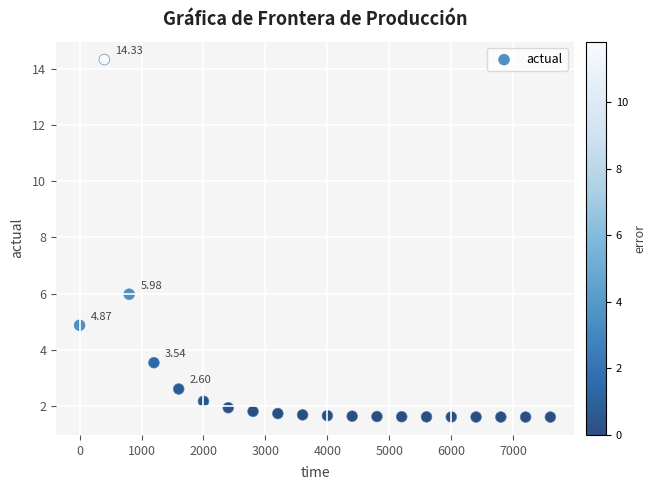

What is the range of X values (max minus min)?

7600.0